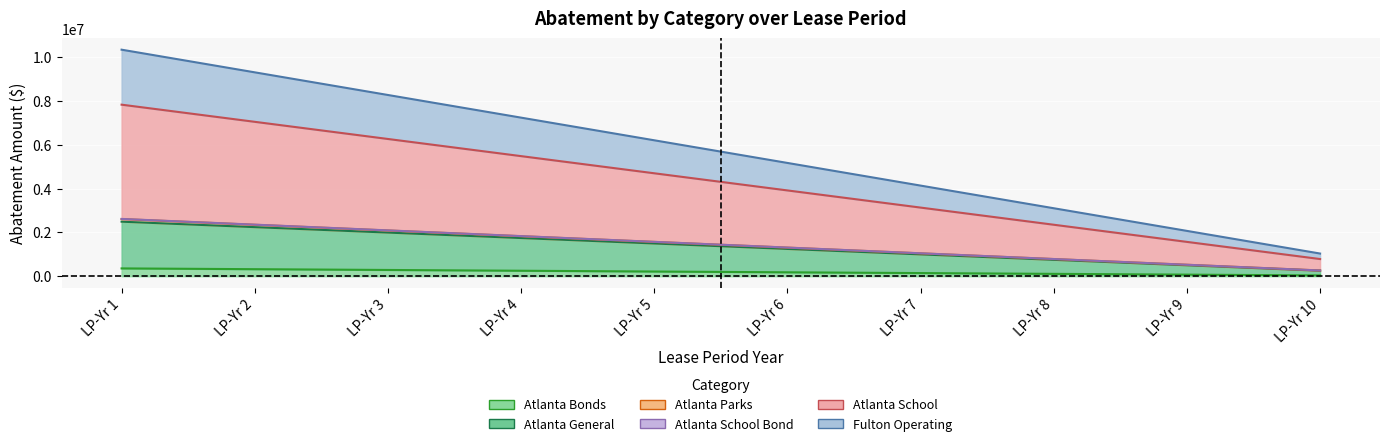

What is the maximum value shown in the chart?

10332000